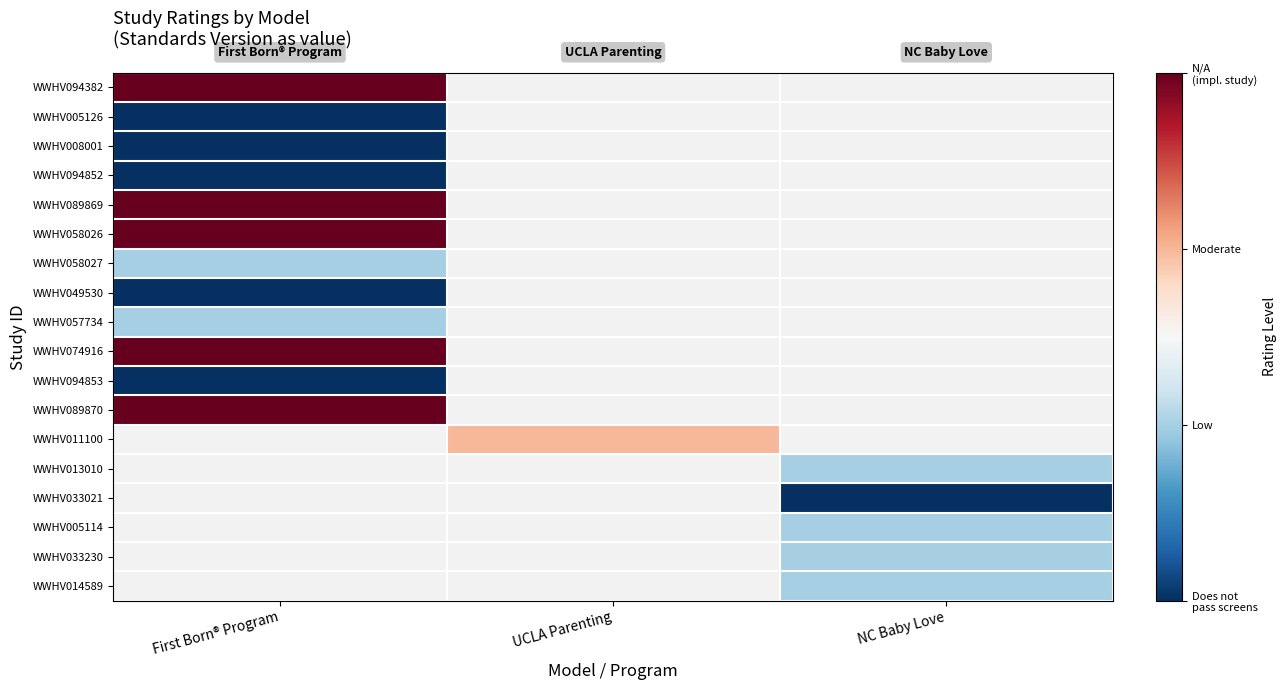

Rank the series by their average value, from highest to lowest.

WWHV094382, WWHV005126, WWHV008001, WWHV094852, WWHV089869, WWHV058026, WWHV058027, WWHV049530, WWHV057734, WWHV074916, WWHV094853, WWHV089870, WWHV011100, WWHV013010, WWHV033021, WWHV005114, WWHV033230, WWHV014589